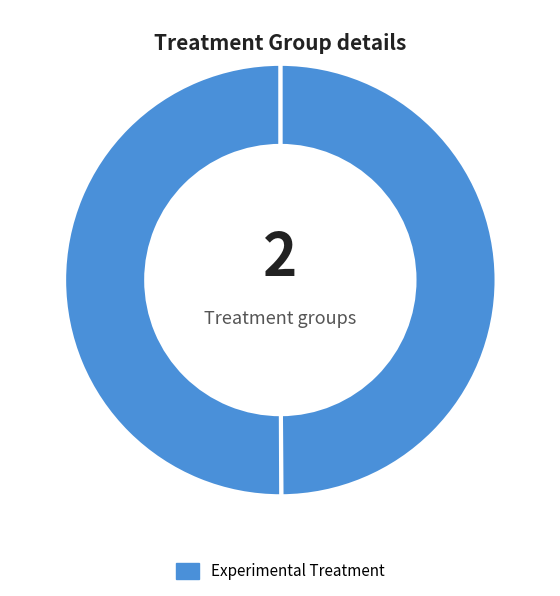

Count the number of slices in the pie.

2